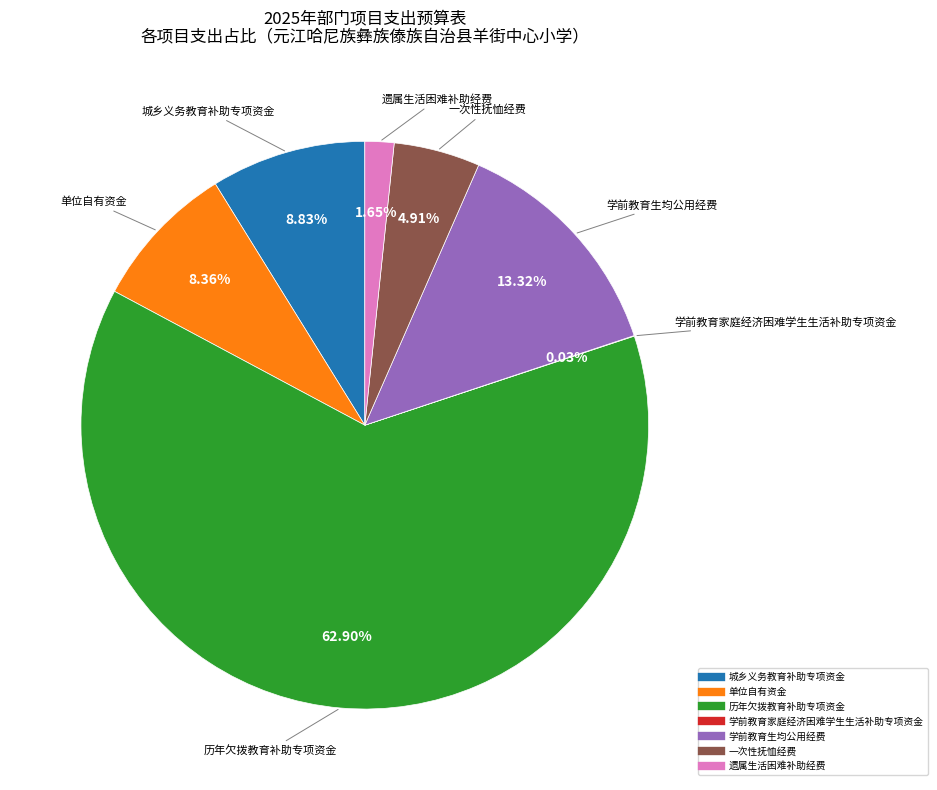

Is the sum of 单位自有资金 and 历年欠拨教育补助专项资金 greater than half?

Yes